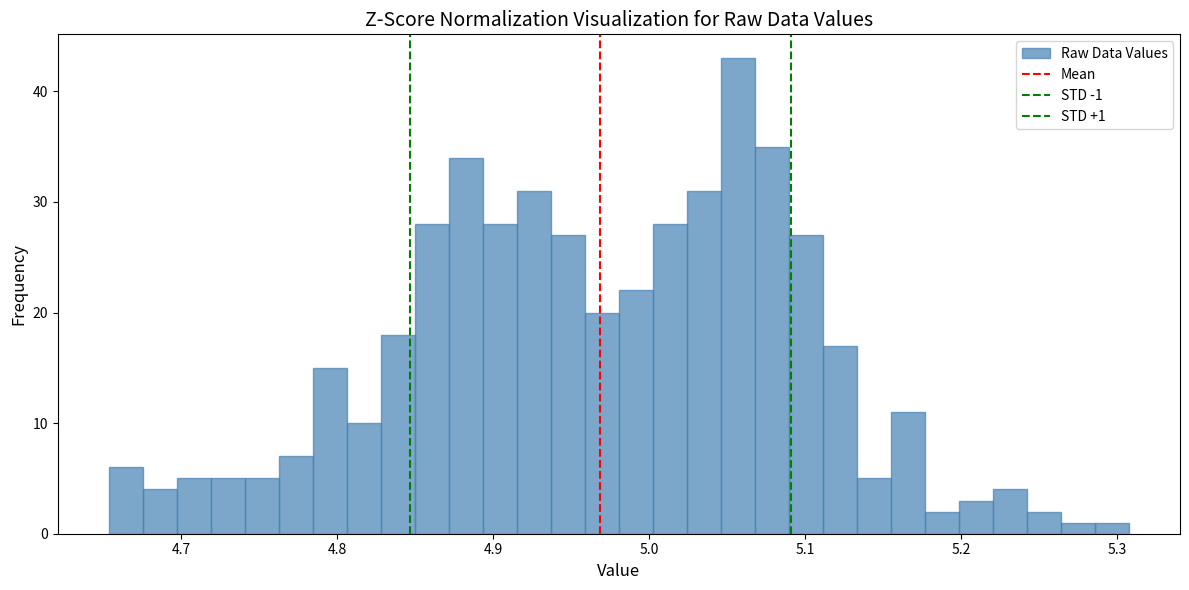

Read against the x-axis, roughly where is the centre of the tallest bar?

5.06